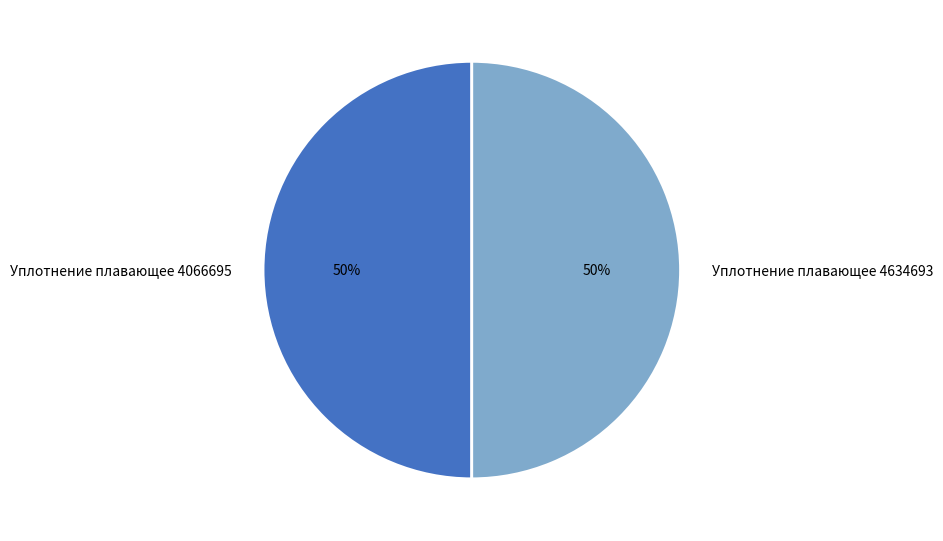

Do Уплотнение плавающее 4066695 and Уплотнение плавающее 4634693 together represent more than half of the pie?

Yes